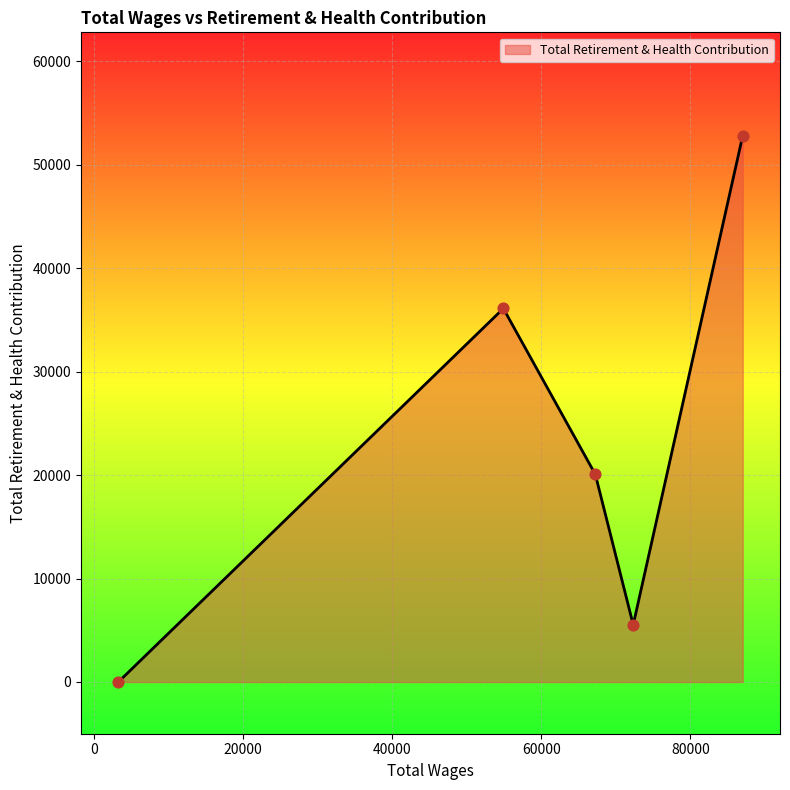

What is the maximum value shown in the chart?

52795